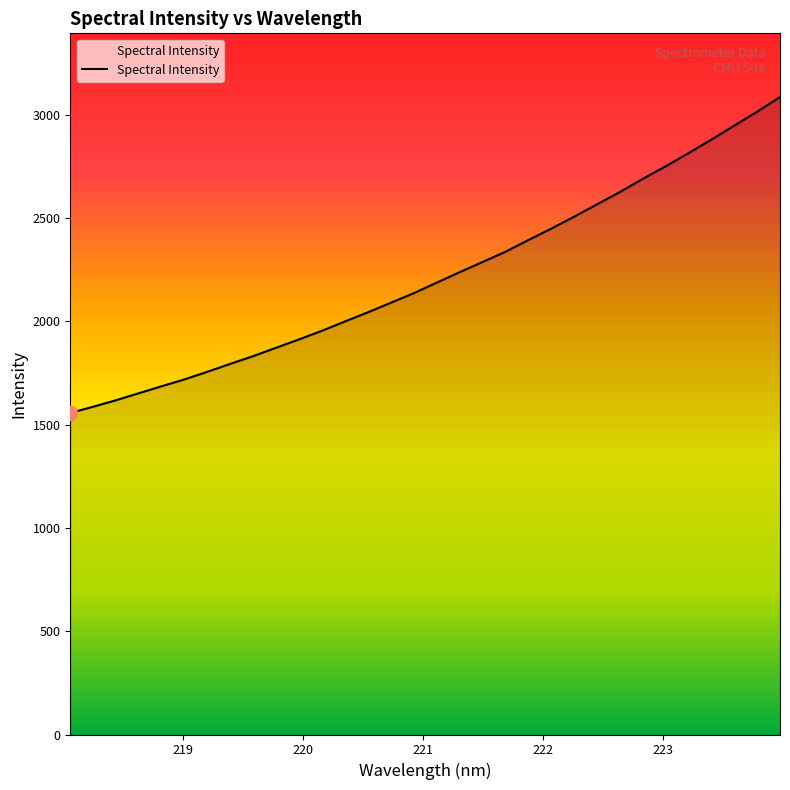

Reading left to right, transcribe all the data shown in this chart.

1556.7	1586.6	1618.1	1652.3	1686.1	1719.4	1756.4	1794.7	1832.1	1872.7	1913.1	1954.9	1999.8	2044.0	2090.1	2136.4	2187.4	2238.0	2287.2	2336.7	2393.4	2448.5	2506.4	2566.3	2625.9	2689.5	2750.3	2814.2	2879.5	2947.2	3014.5	3085.4